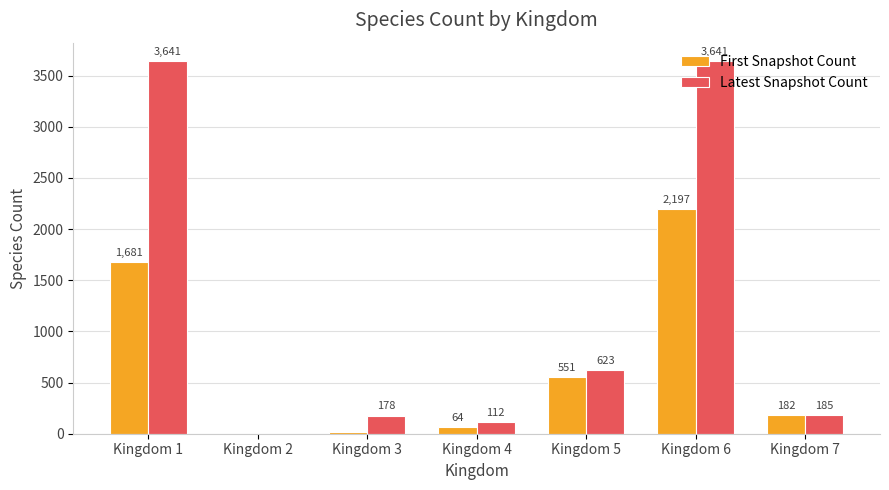

At which label is Latest Snapshot Count closest to 1821?

Kingdom 5